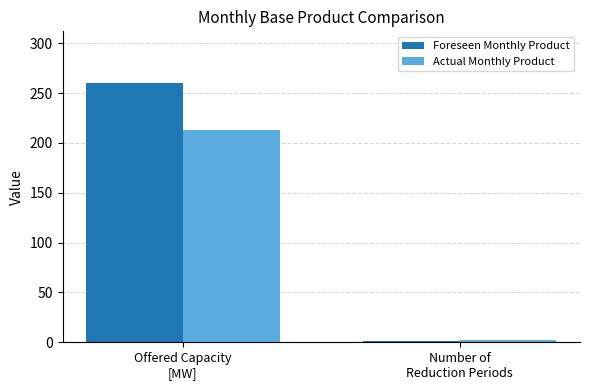

The Actual Monthly Product series shows 2 at Number of
Reduction Periods. True or false?

True